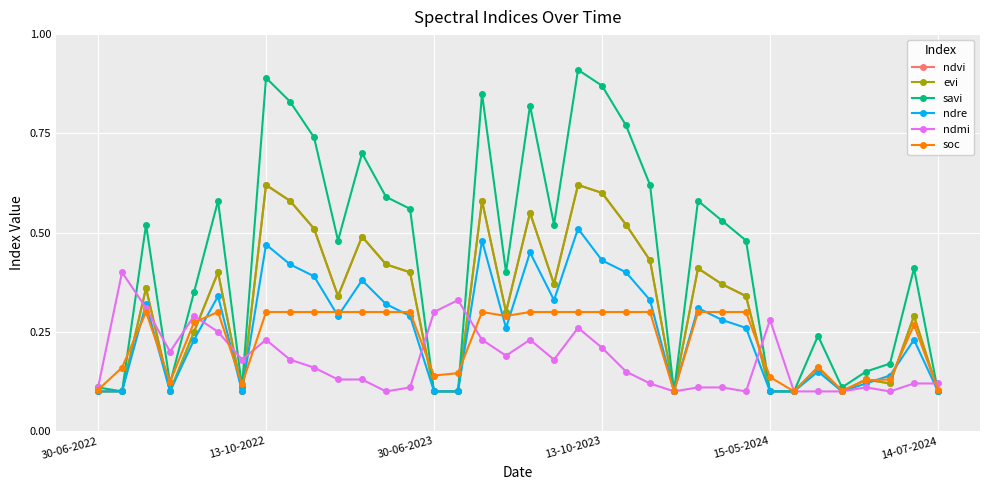

List the series in order of their peak value, highest first.

savi, ndvi, evi, ndre, ndmi, soc